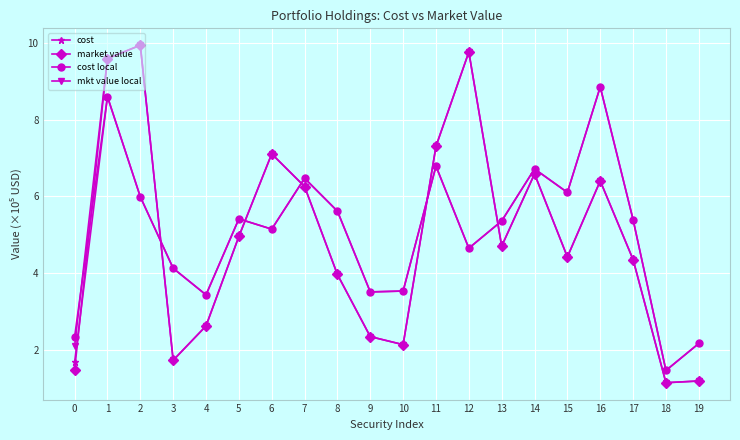

At how many categories does at least one series exceed 8?

4